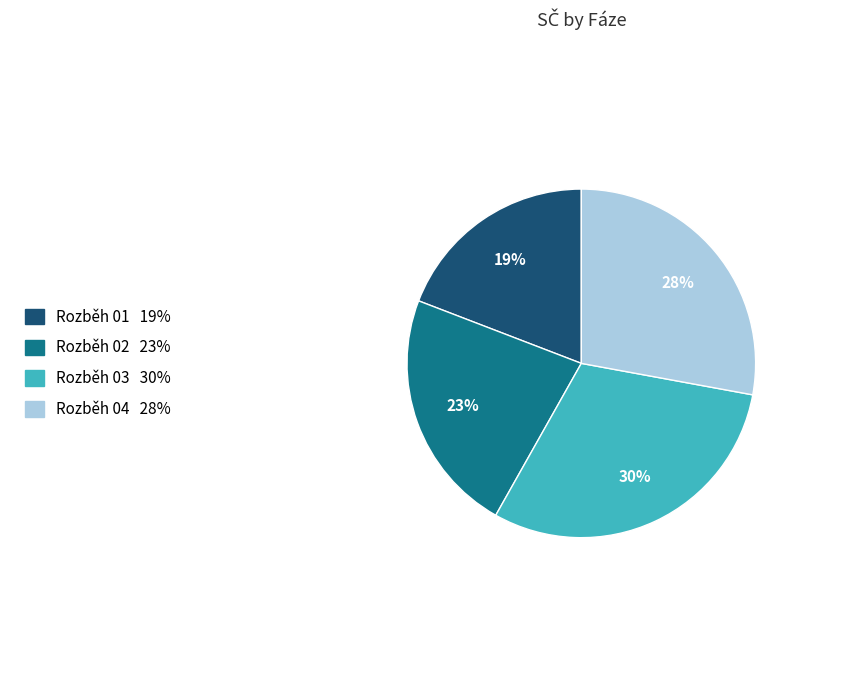

Approximately how many times larger is the value at Rozběh 01 compared to Rozběh 03?

0.6